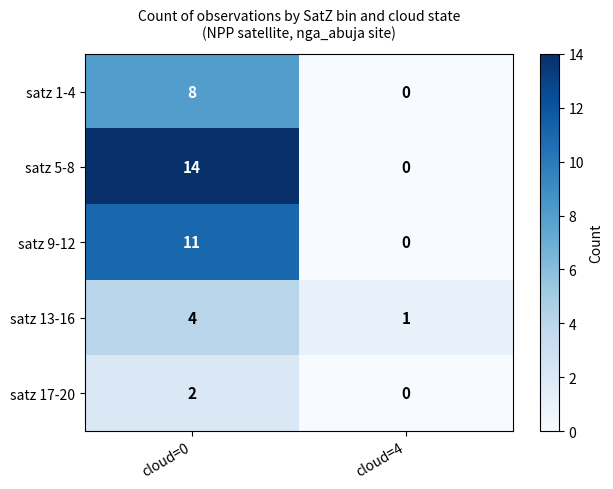

What is the greatest value displayed?

14